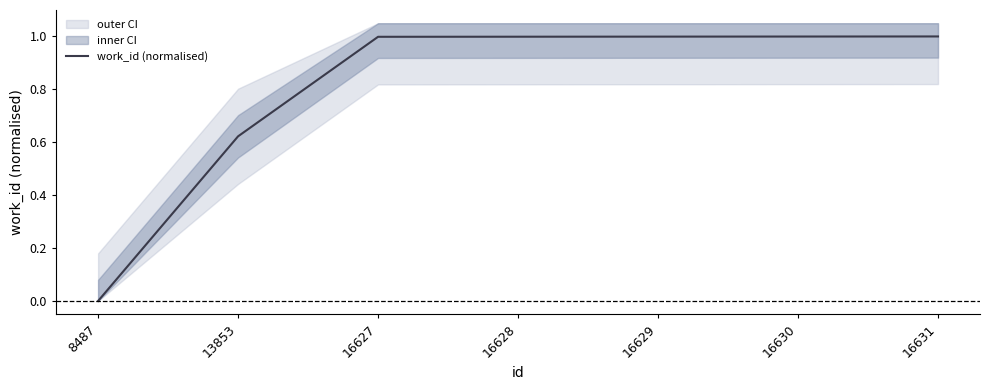

What is the average value?

0.8